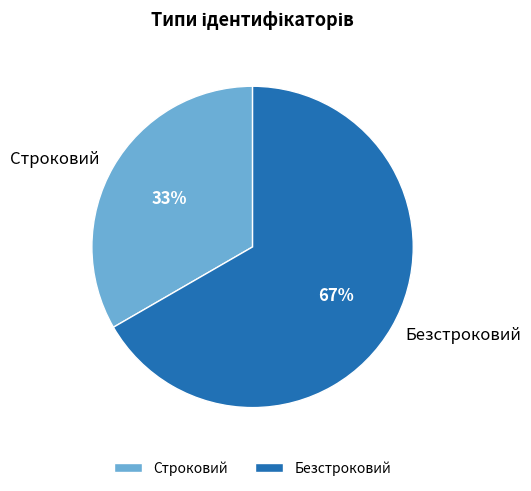

Which slice is the smallest?

Строковий